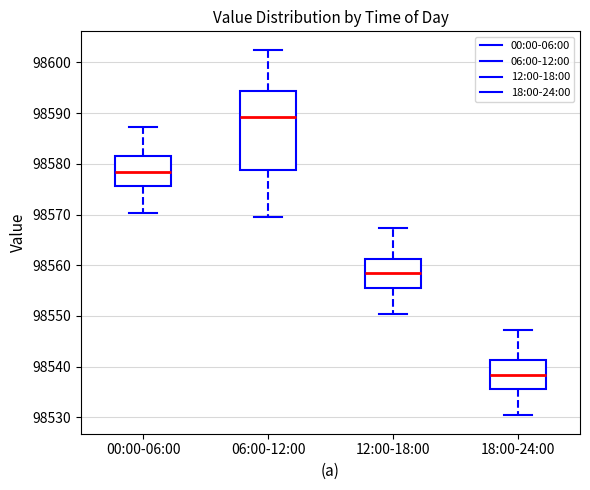

Comparing the boxes themselves (not the whiskers), which one is the tallest?

06:00-12:00